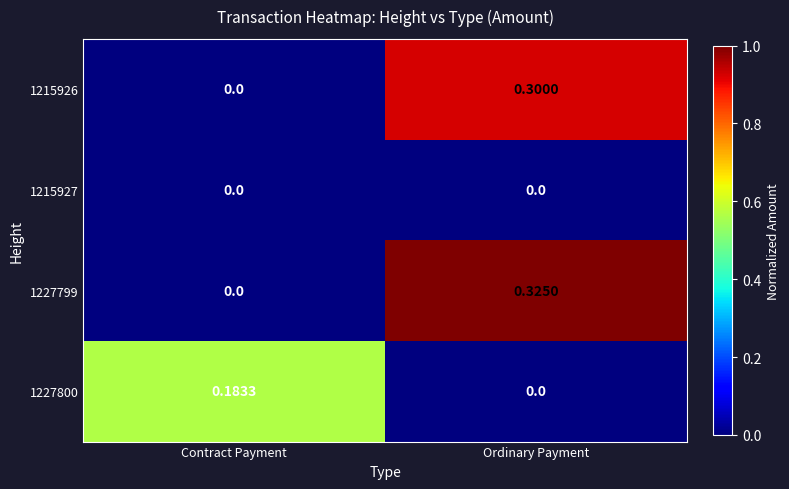

Which category has the highest value in the 1227799 series?

Ordinary Payment